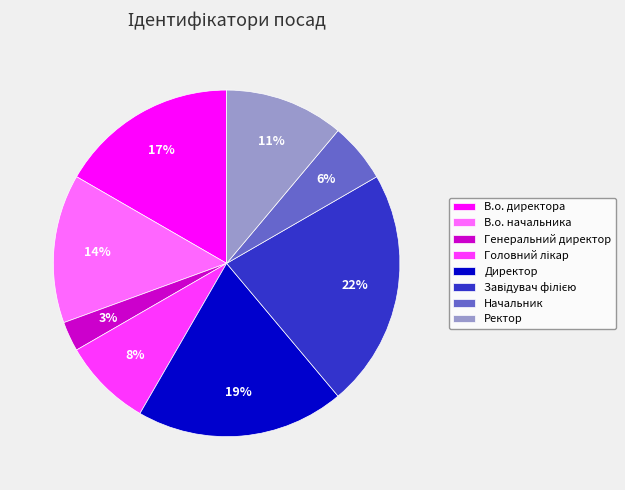

To the nearest percent, what percentage of the pie is В.о. директора?

17%